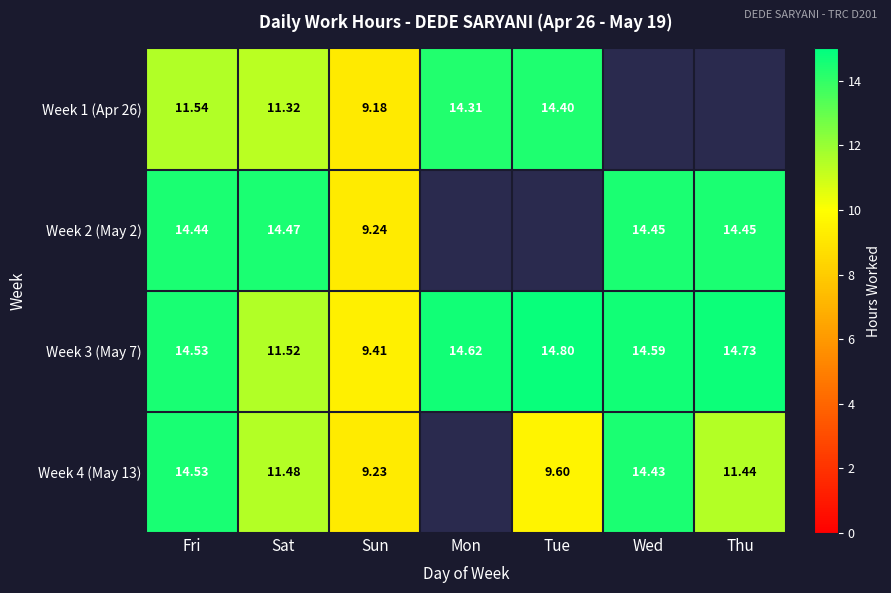

At which label is Week 3 (May 7) closest to 12?

Sat